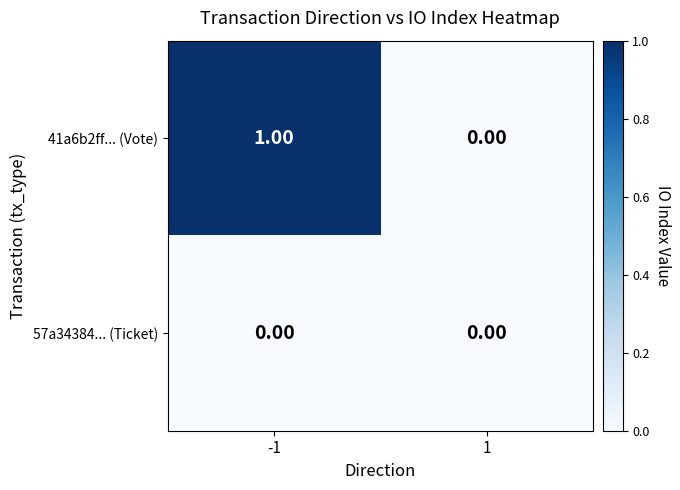

List the series in order of their overall mean, highest first.

41a6b2ff... (Vote), 57a34384... (Ticket)